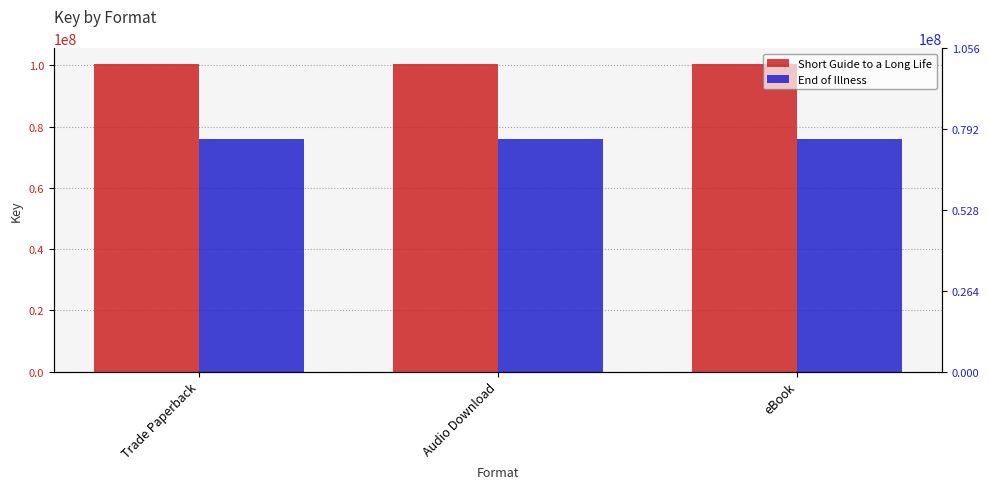

Are the bars horizontal?

No